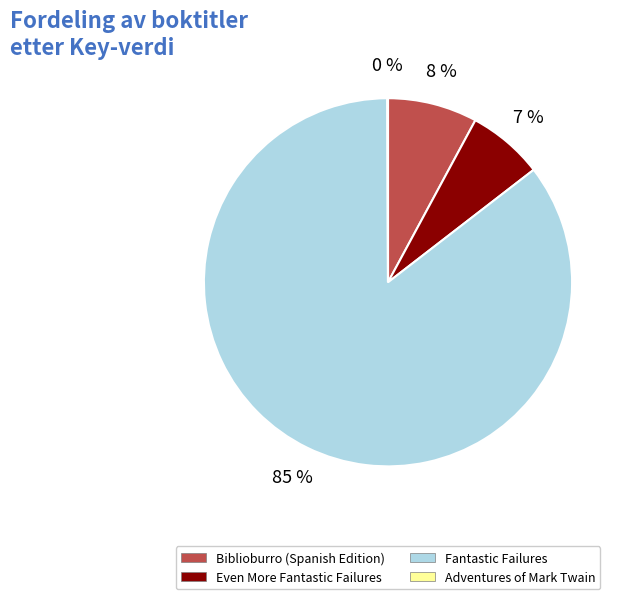

The Biblioburro (Spanish Edition) slice represents 20% of the pie. True or false?

False